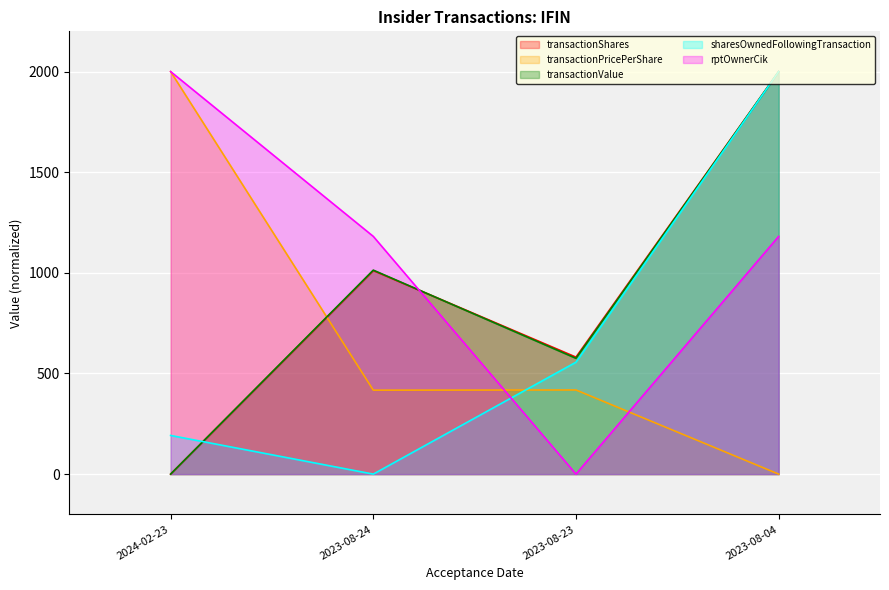

How many data points in transactionPricePerShare are less than 418?

2